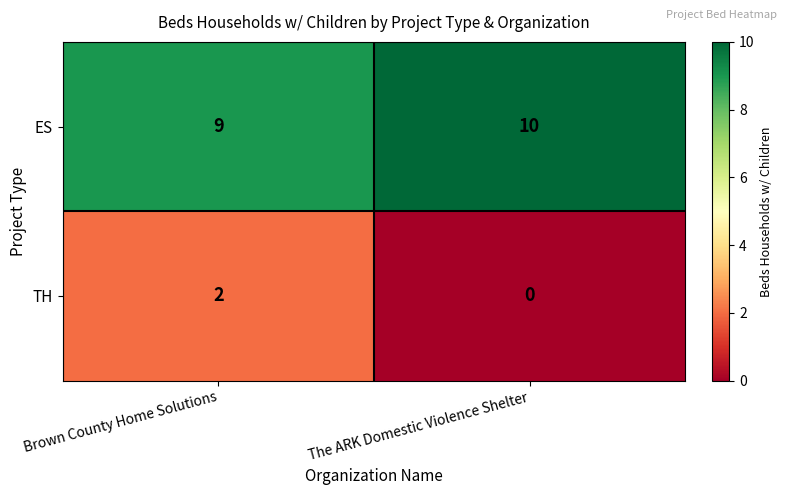

Which series has the largest total across all categories?

ES